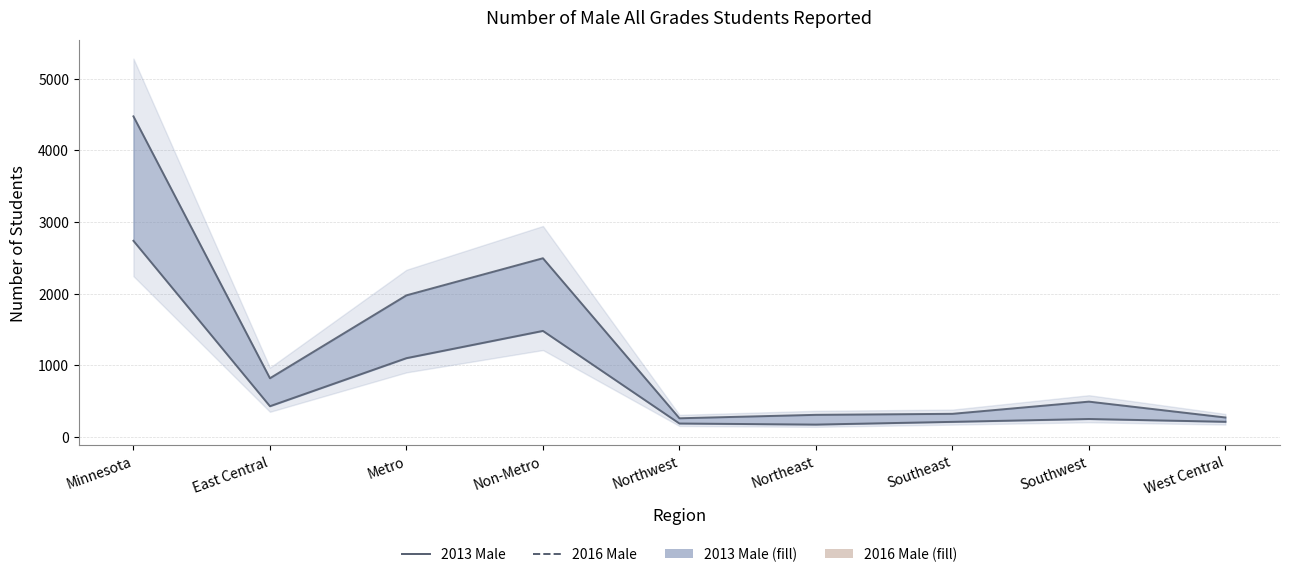

What is the maximum value shown in the chart?

4473